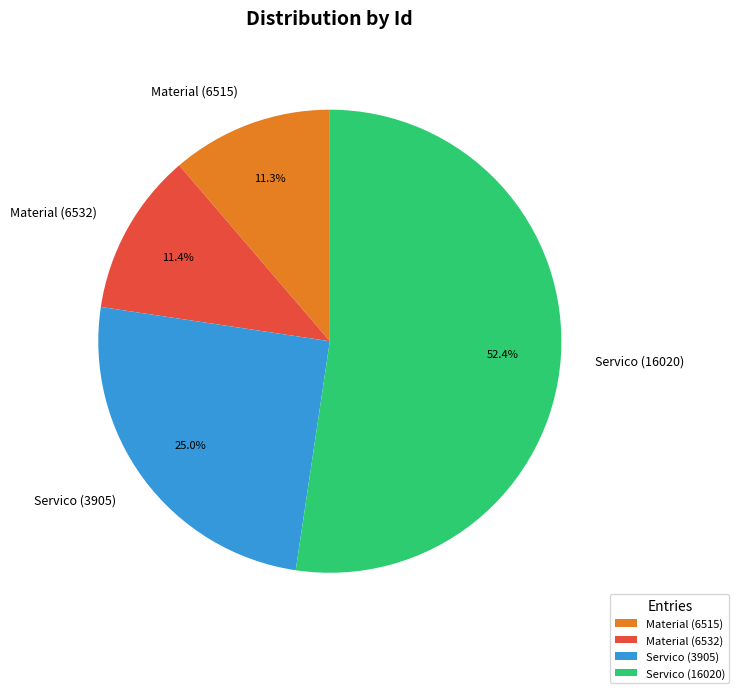

What is the majority slice?

Servico (16020)